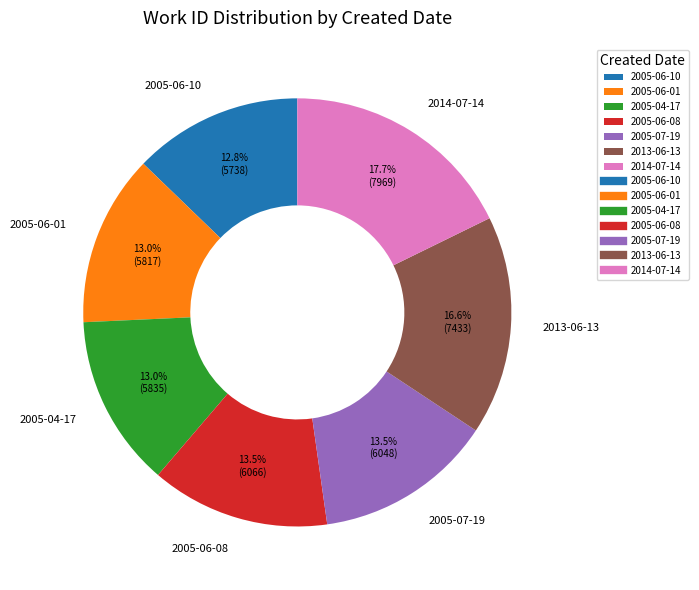

Which slice is the largest?

2014-07-14